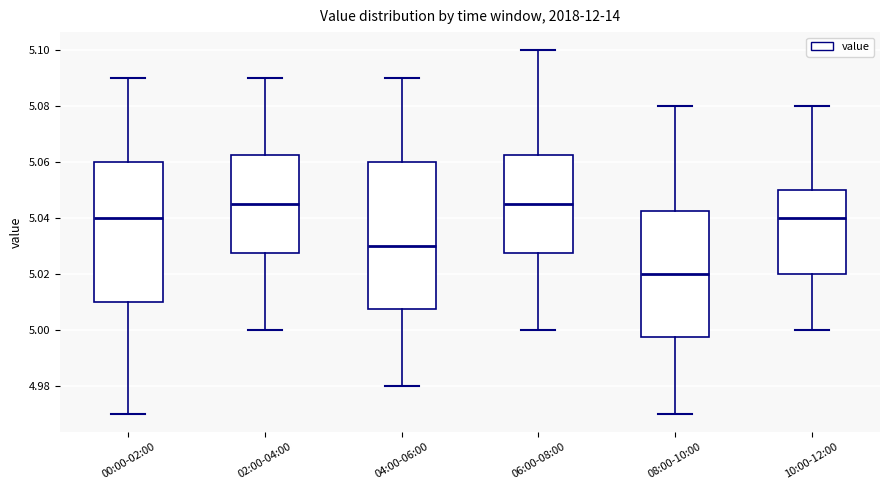

Reading left to right, read every box against the y-axis: the position of its median line, the range the box covers, and the ends of its whiskers. The values are not printed on the chart, so give them approximately, as read against the axis.

00:00-02:00: median 5.040, box 5.010 to 5.060, whiskers 4.970 to 5.090
02:00-04:00: median 5.046, box 5.028 to 5.062, whiskers 5.000 to 5.090
04:00-06:00: median 5.030, box 5.008 to 5.060, whiskers 4.980 to 5.090
06:00-08:00: median 5.046, box 5.028 to 5.062, whiskers 5.000 to 5.100
08:00-10:00: median 5.020, box 4.998 to 5.042, whiskers 4.970 to 5.080
10:00-12:00: median 5.040, box 5.020 to 5.050, whiskers 5.000 to 5.080